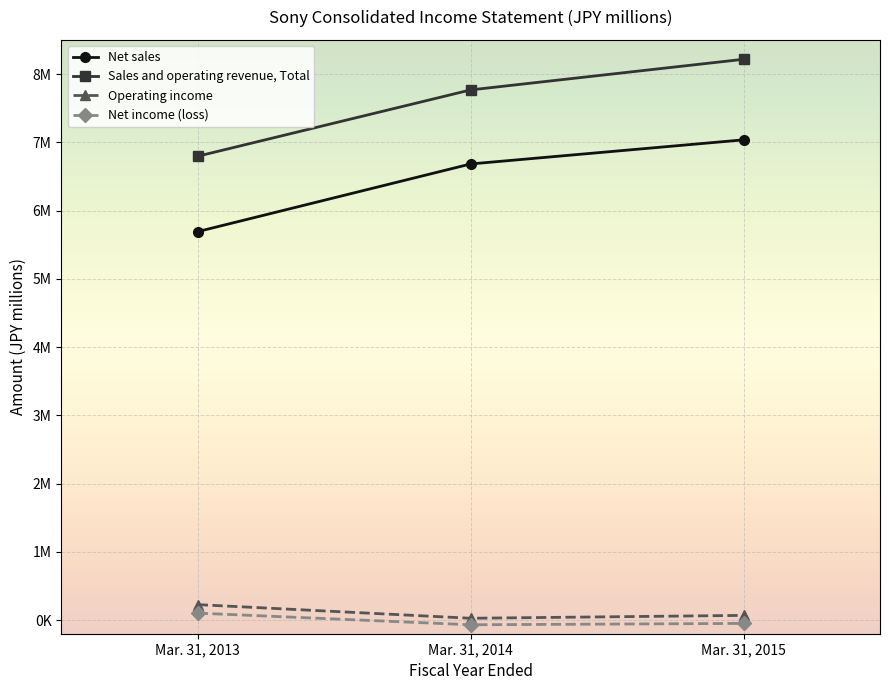

At which category does the chart reach its peak across all series?

Mar. 31, 2015